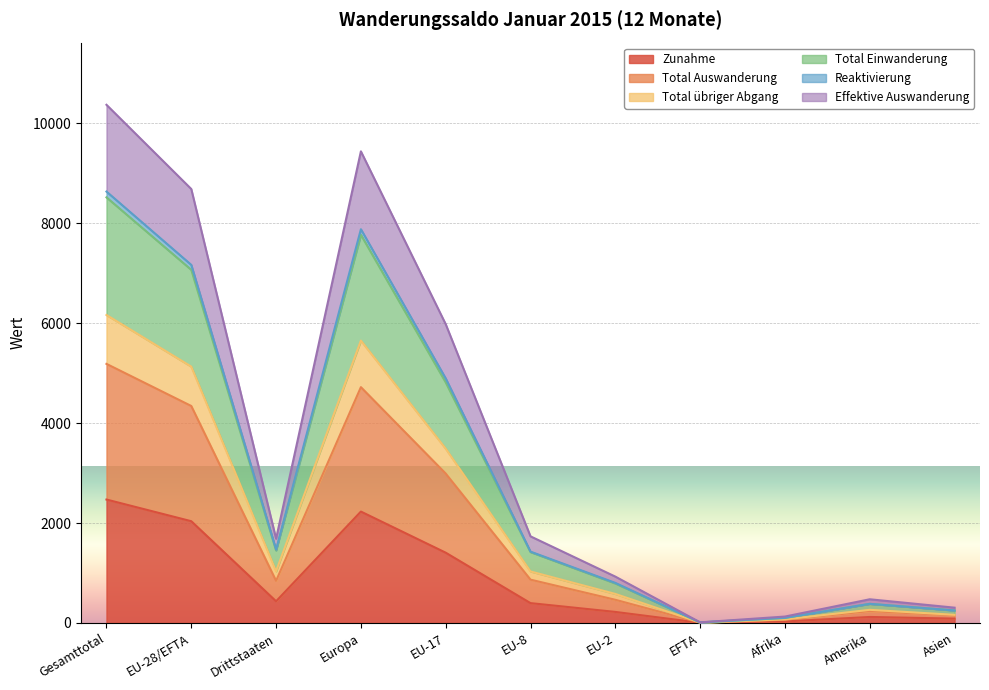

At which category is the sum across all series the highest?

Gesamttotal